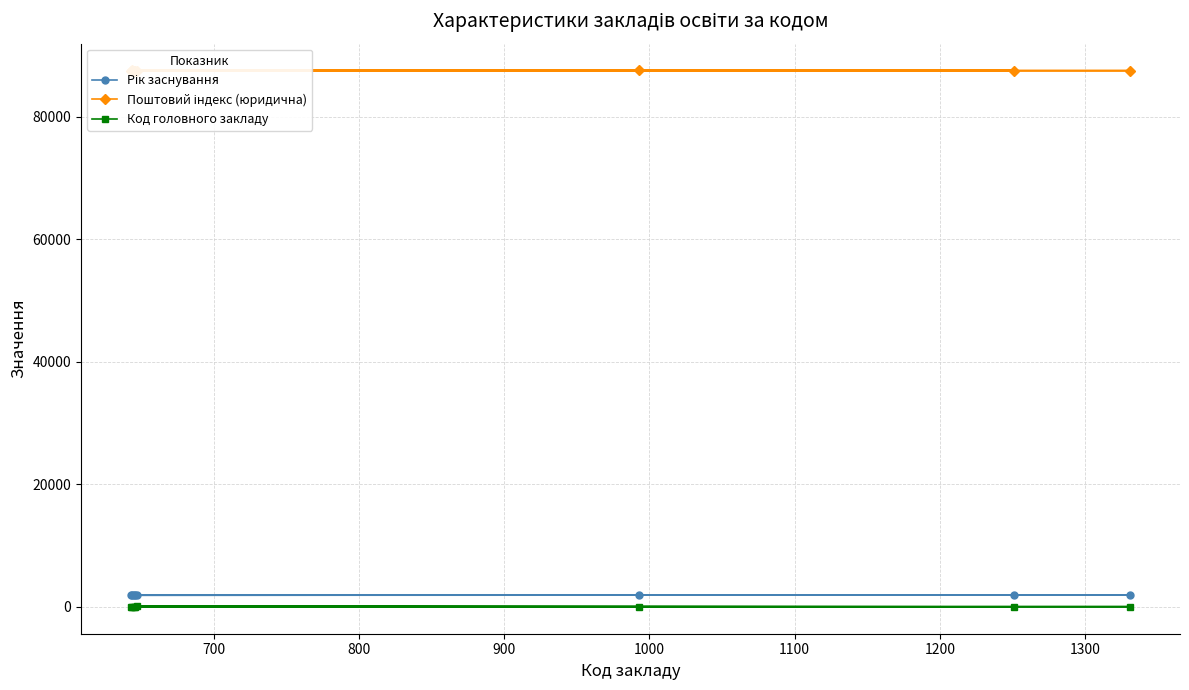

What is the lowest value of the Поштовий індекс (юридична) series?

87504